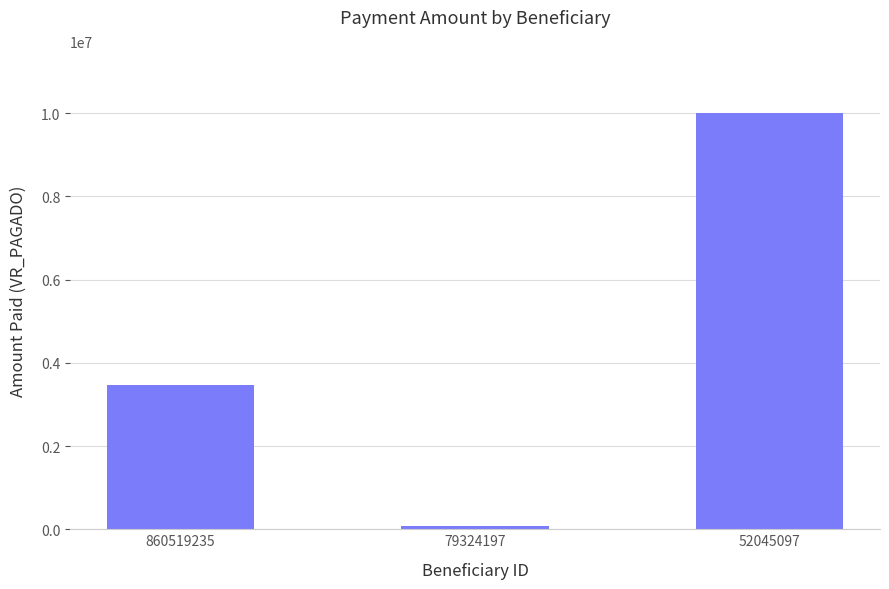

The chart shows a value of 3477737 at 860519235. True or false?

True